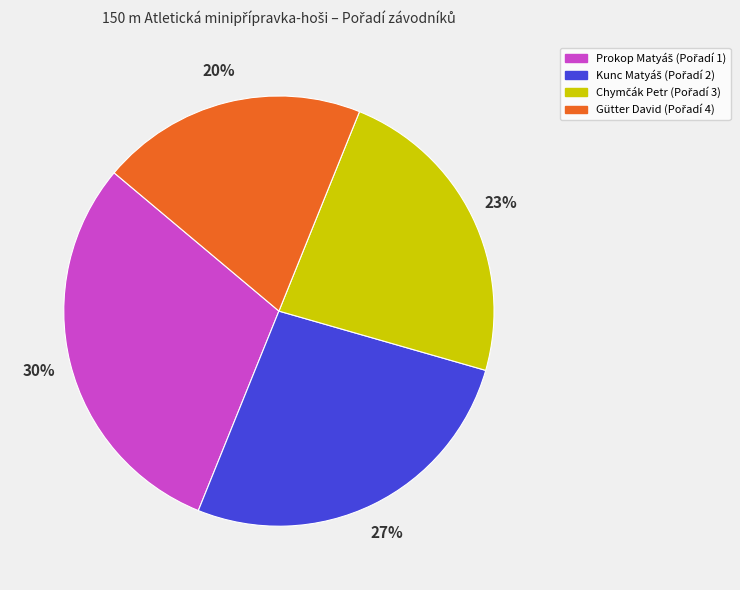

Is there any slice that represents more than half of the pie?

No